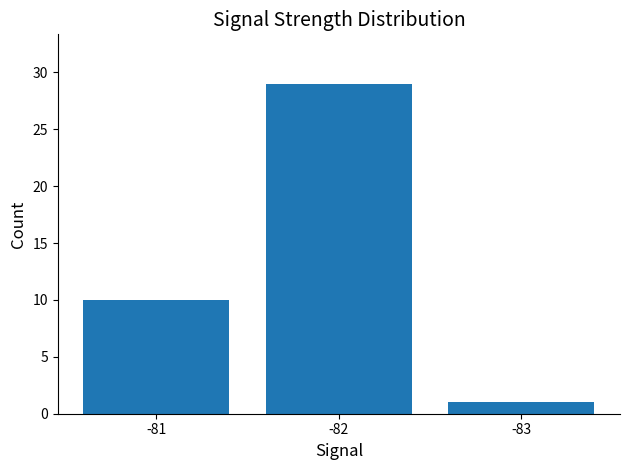

What is the smallest value displayed?

1